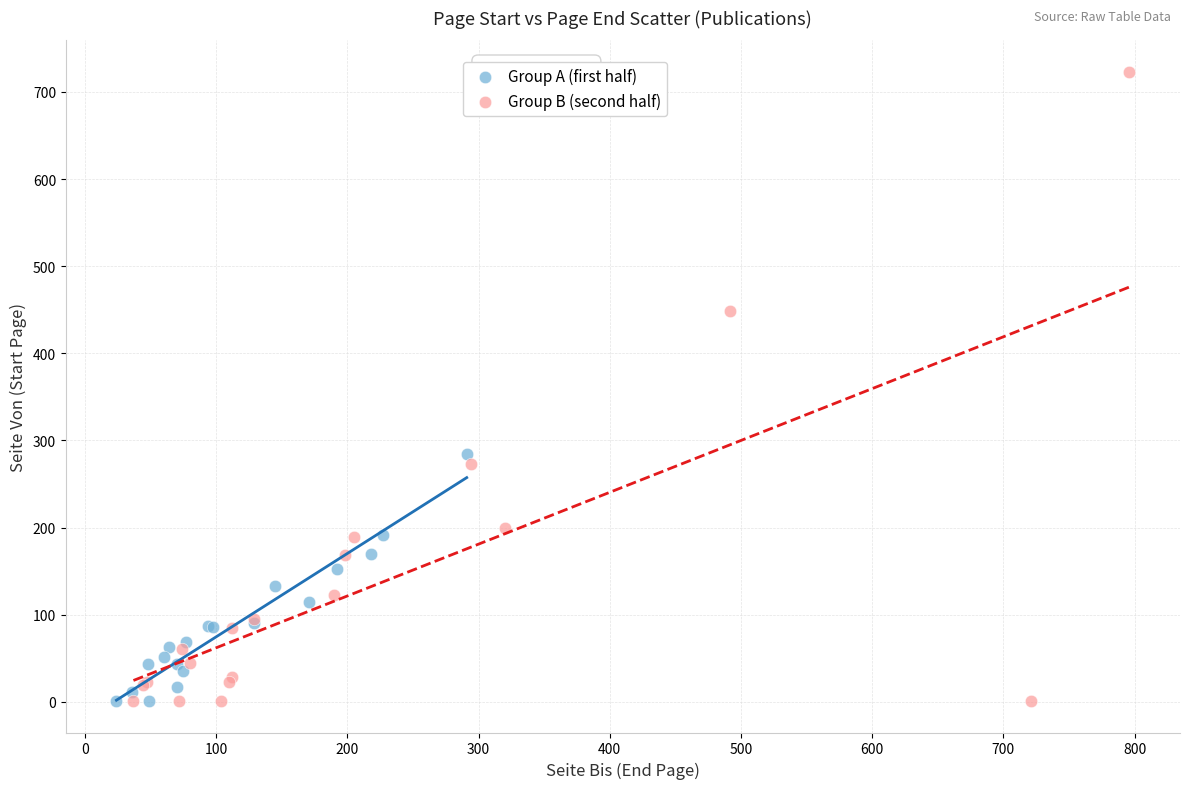

Which series has the widest spread of Y values?

Group B (second half)